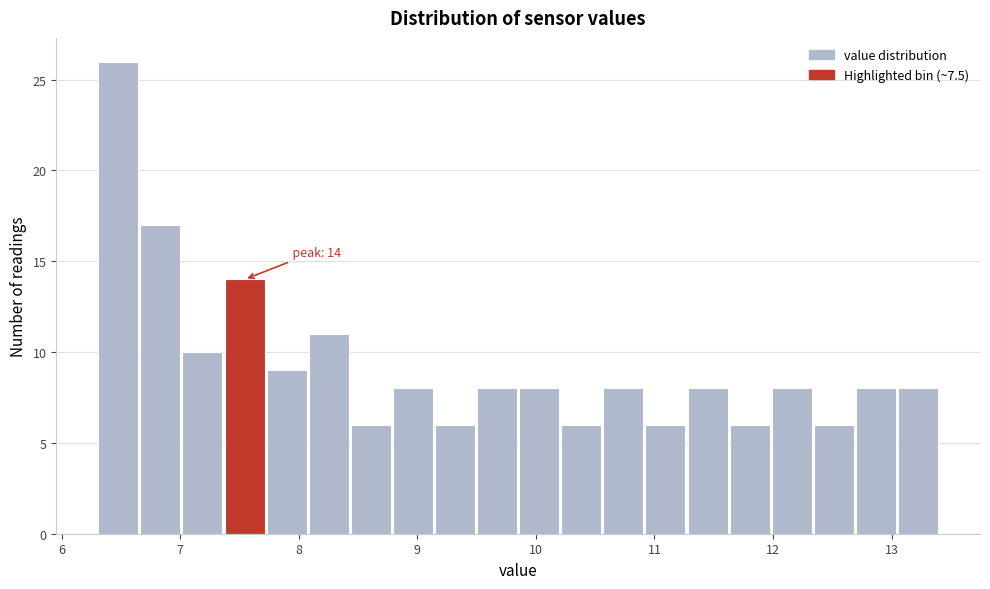

Read against the x-axis, roughly where is the centre of the tallest bar?

6.5